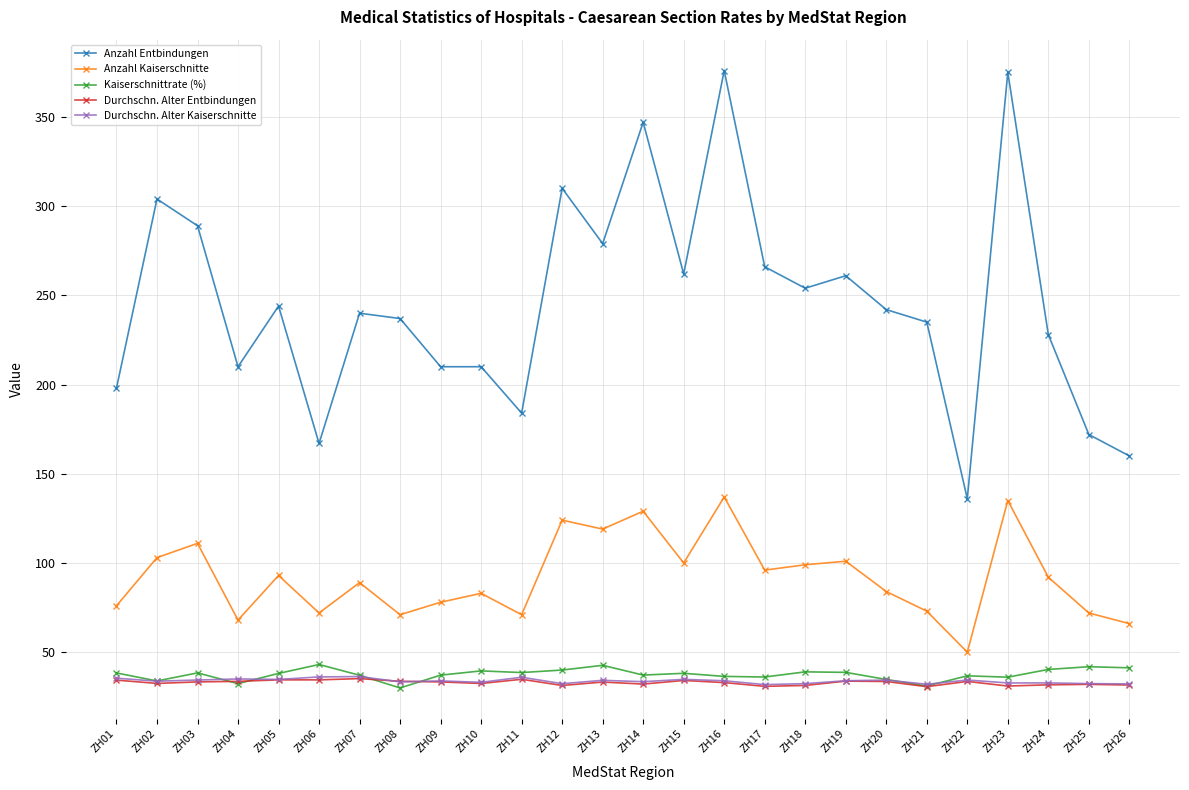

Which series changed the most between ZH01 and ZH05?

Anzahl Entbindungen